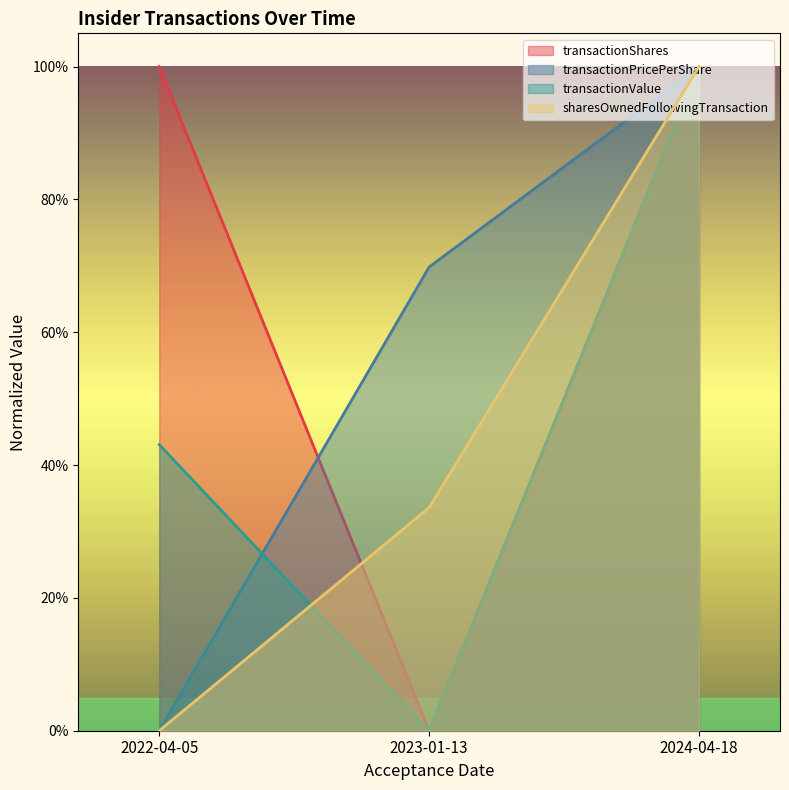

Which series has the largest range (max minus min)?

transactionShares